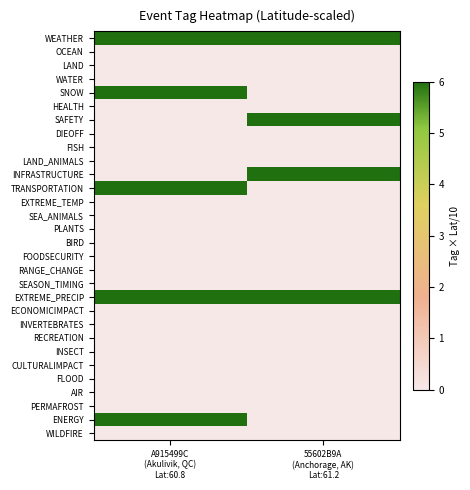

What is the maximum value shown in the chart?

6.1